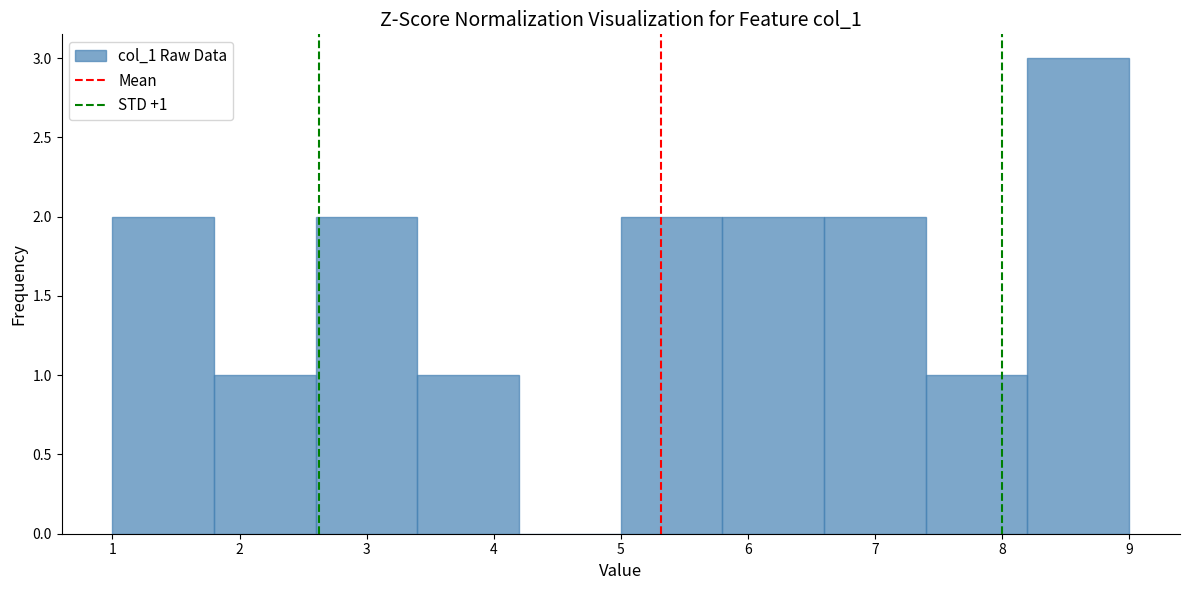

Over which range of the x-axis is the bar tallest?

8.2 to 9.0